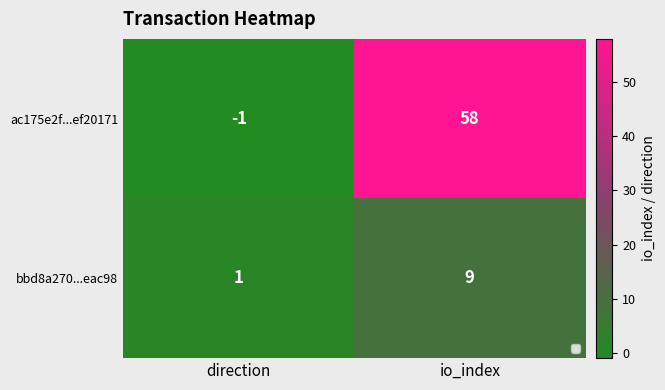

Reading right to left, transcribe all the data shown in this chart.

ac175e2f...ef20171: io_index=58	direction=-1
bbd8a270...eac98: io_index=9	direction=1